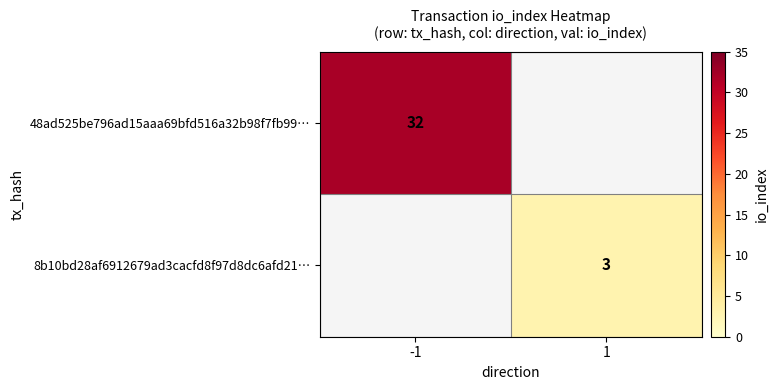

The 8b10bd28af6912679ad3cacfd8f97d8dc6afd21… series shows 3 at 1. True or false?

True